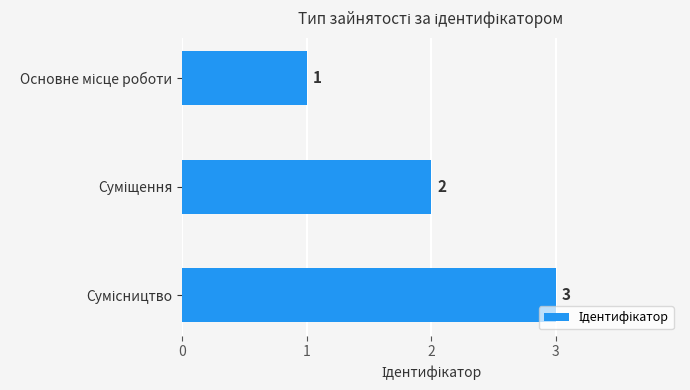

What is the value of the 3rd bar from the top?

3